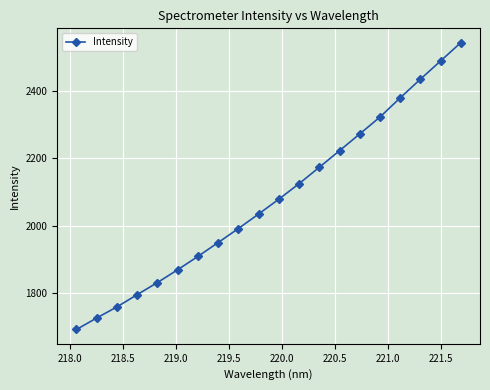

Does the chart display data point markers on the line(s)?

Yes